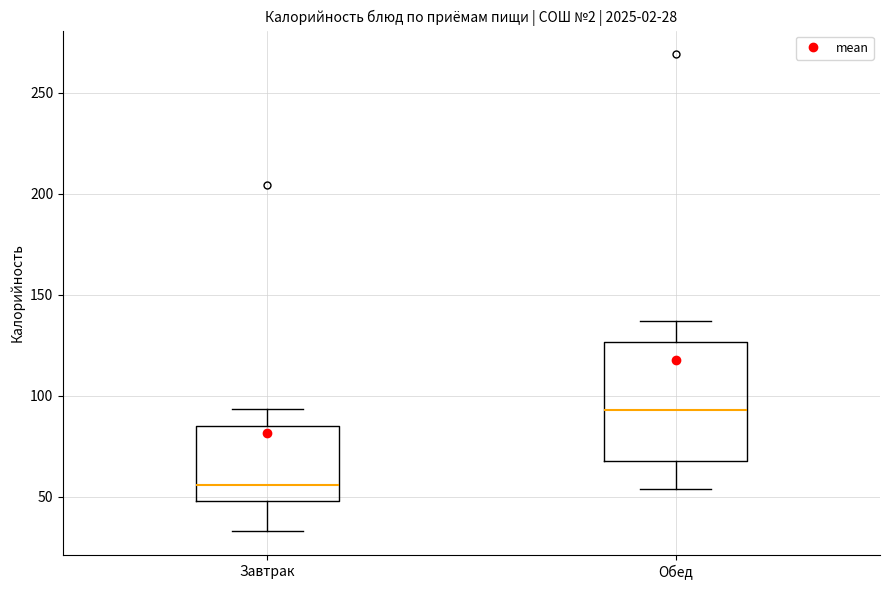

Comparing the boxes themselves (not the whiskers), which one is the tallest?

Обед